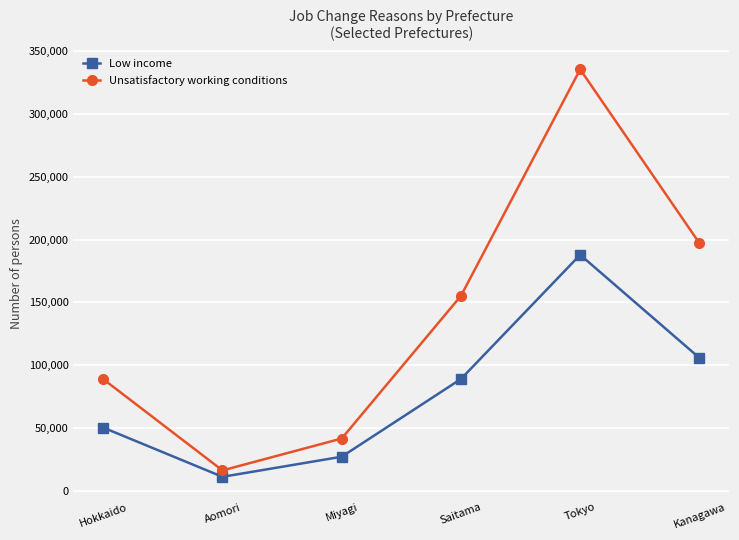

What value does the Low income series have at Saitama?

89000